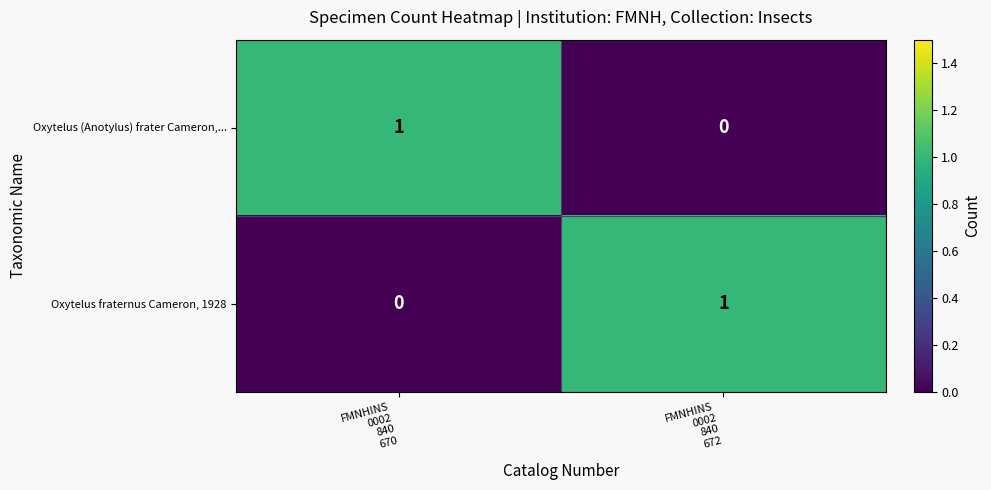

How many distinct data groups are displayed?

2